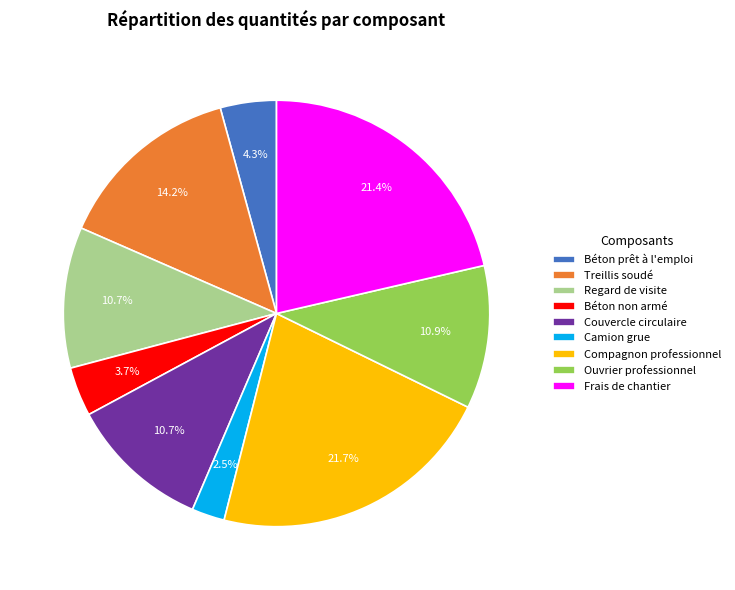

Is there any slice that represents more than half of the pie?

No